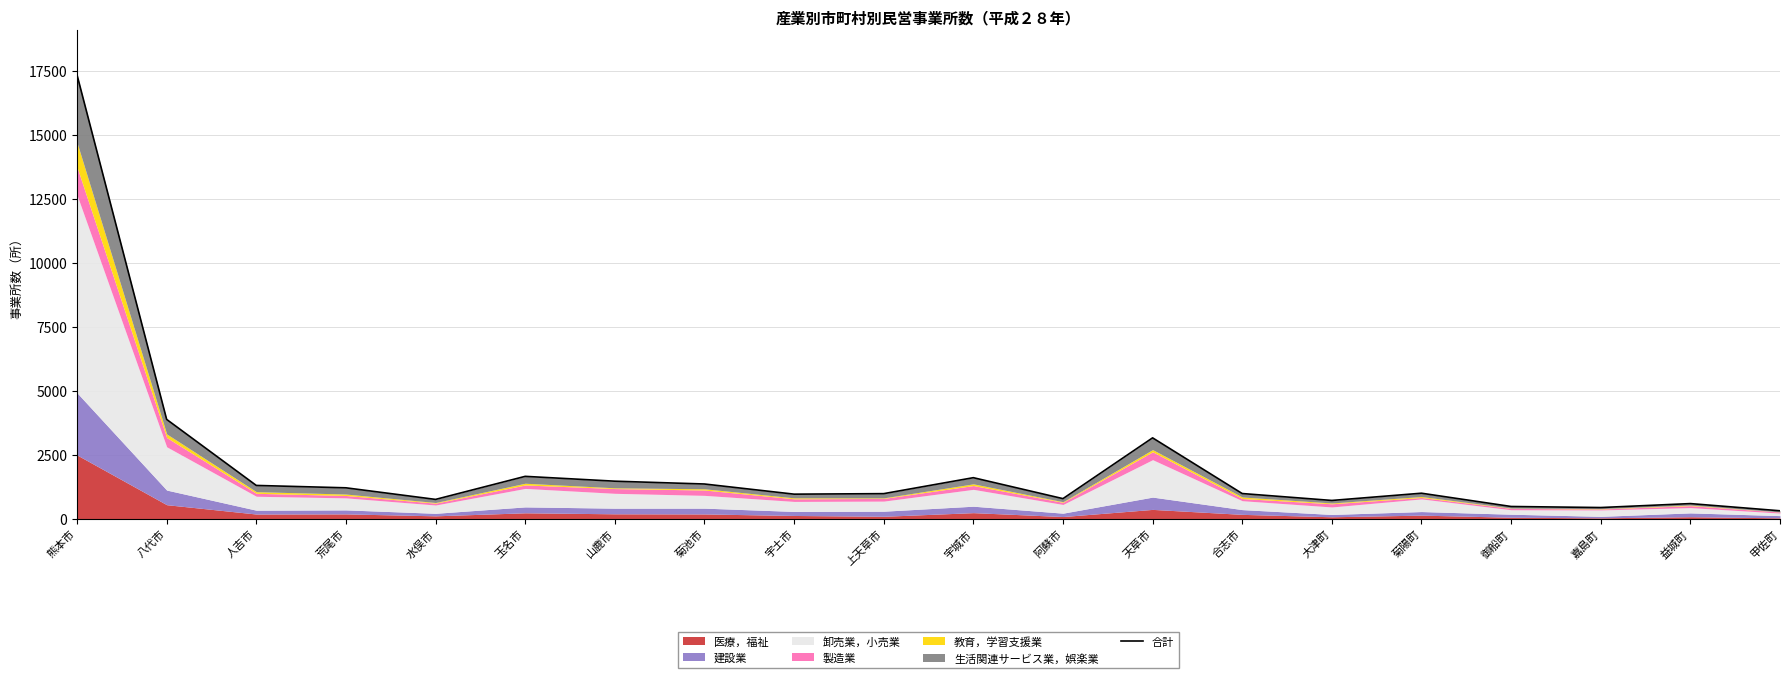

Where is the data nearest to the value 8831?

八代市